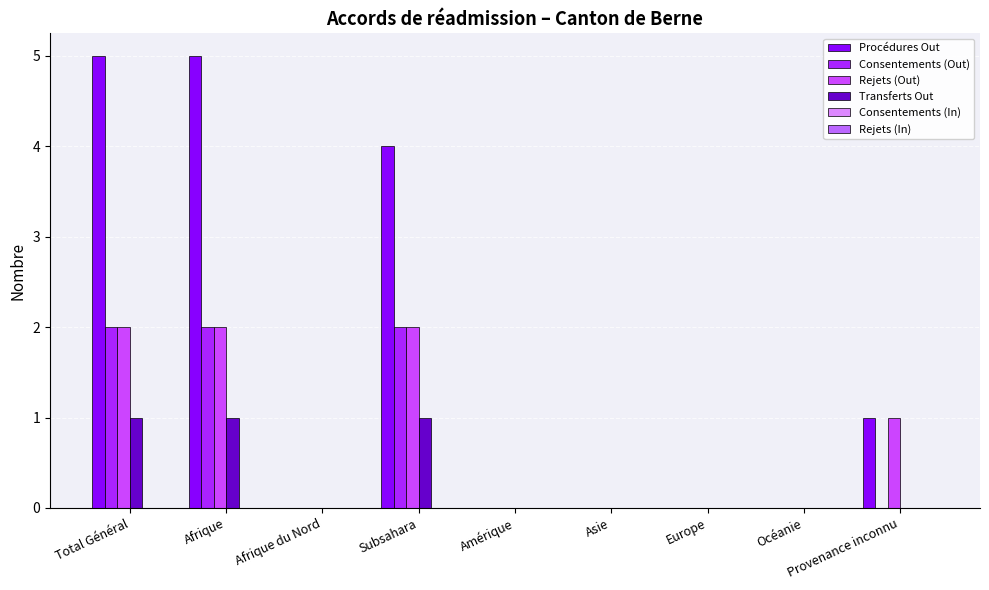

What position from the left is Total Général?

1